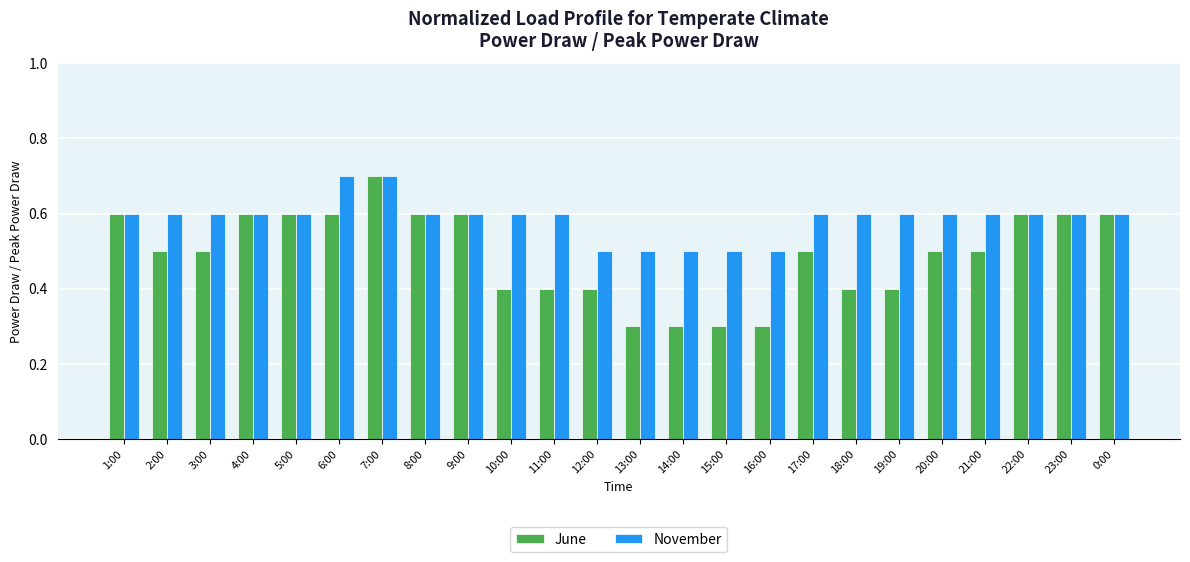

Are the bars grouped side by side (vs. stacked)?

Yes